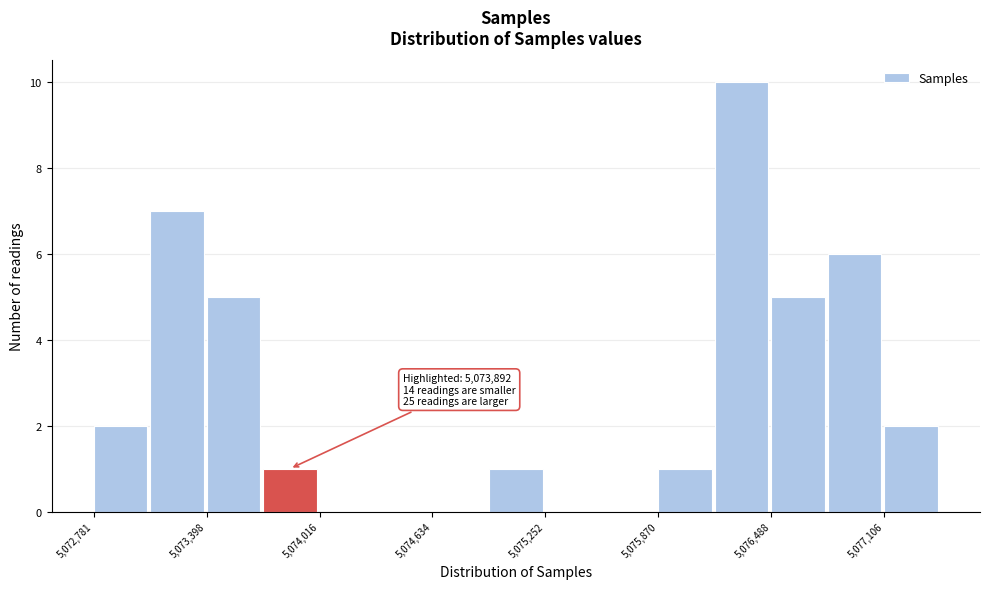

Read against the x-axis, roughly where is the centre of the tallest bar?

5076300